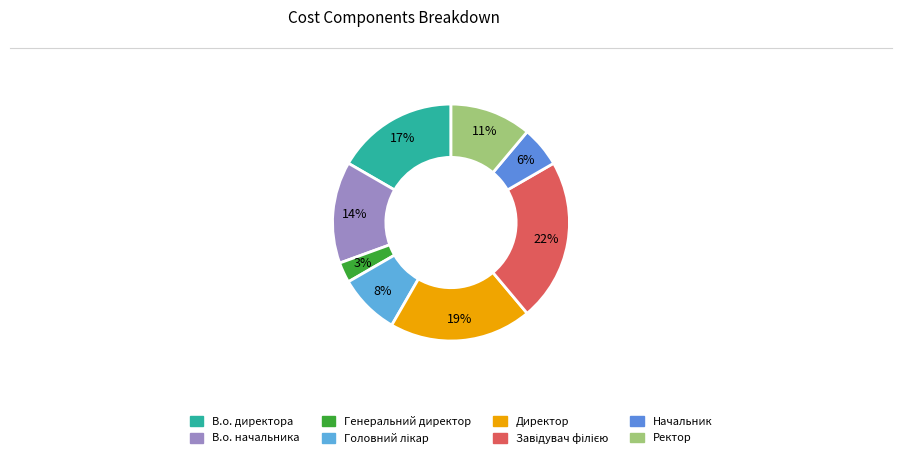

To the nearest percent, what percentage of the pie is В.о. начальника?

14%